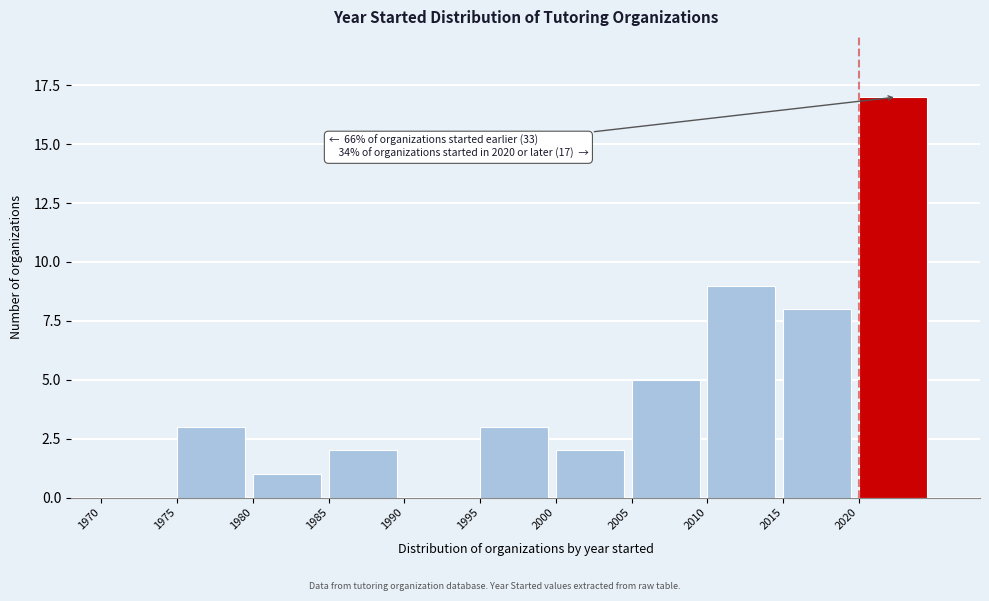

Over which range of the x-axis is the bar tallest?

2020 to 2025